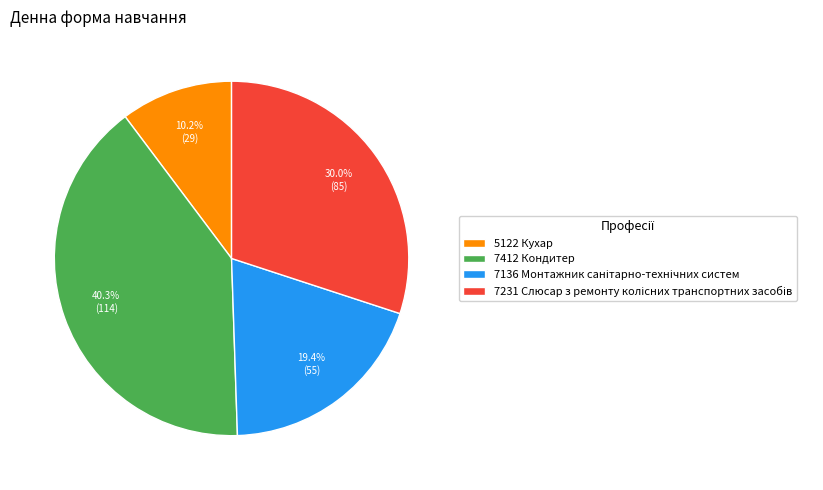

To the nearest percent, what is the average slice percentage?

25%